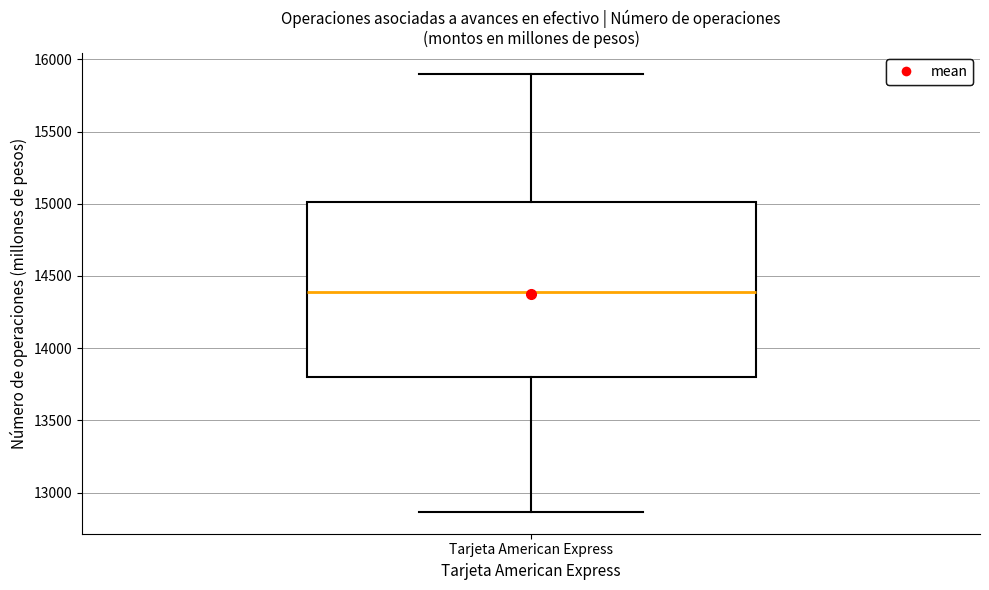

Where is the upper edge of the box for Tarjeta American Express on the y-axis? The values are not printed on the chart, so give them approximately, as read against the axis.

15000